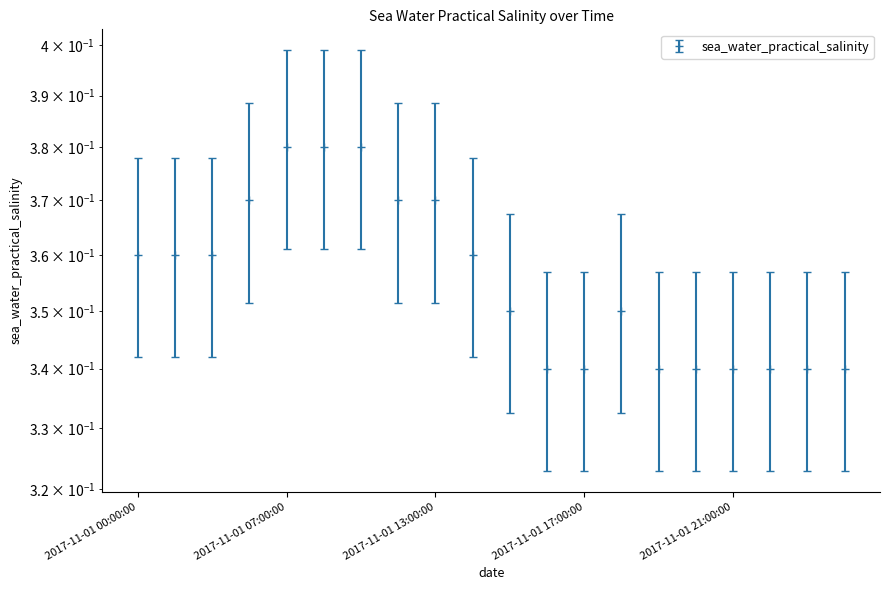

Rank the categories by value from lowest to highest.

2017-11-01T16:00:00Z, 2017-11-01T17:00:00Z, 2017-11-01T19:00:00Z, 2017-11-01T20:00:00Z, 2017-11-01T21:00:00Z, 2017-11-01T22:00:00Z, 2017-11-01T23:00:00Z, 2017-11-02T00:00:00Z, 2017-11-01T15:00:00Z, 2017-11-01T18:00:00Z, 2017-11-01T00:00:00Z, 2017-11-01T01:00:00Z, 2017-11-01T03:00:00Z, 2017-11-01T14:00:00Z, 2017-11-01T04:00:00Z, 2017-11-01T12:00:00Z, 2017-11-01T13:00:00Z, 2017-11-01T07:00:00Z, 2017-11-01T08:00:00Z, 2017-11-01T09:00:00Z